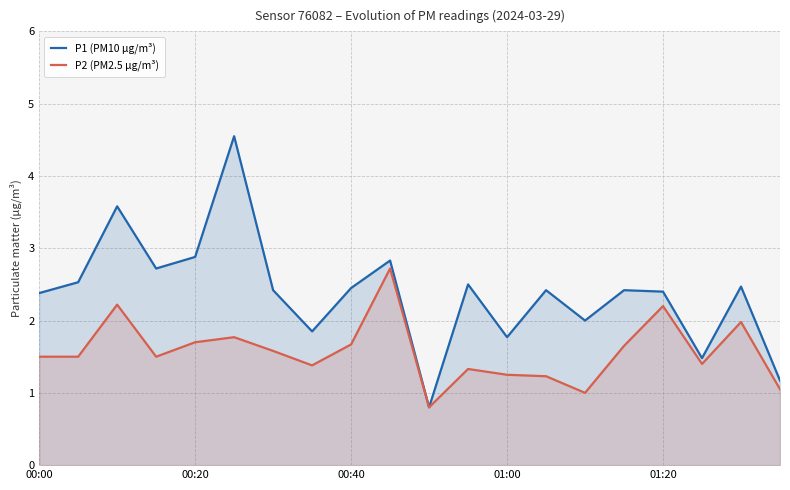

At which label is P2 (PM2.5 µg/m³) closest to 1?

14